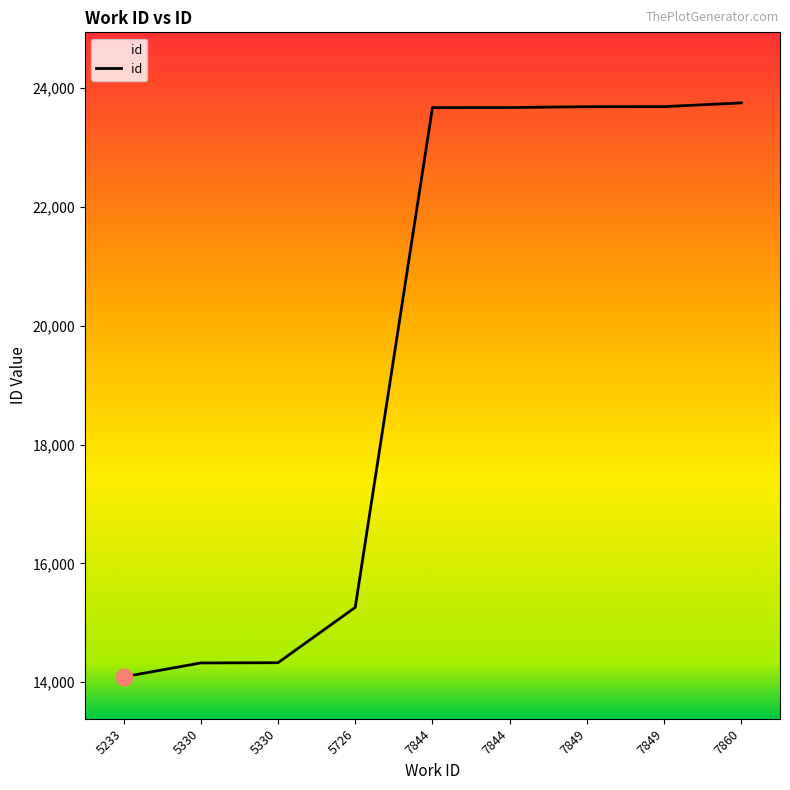

Does the chart have visible grid lines?

No